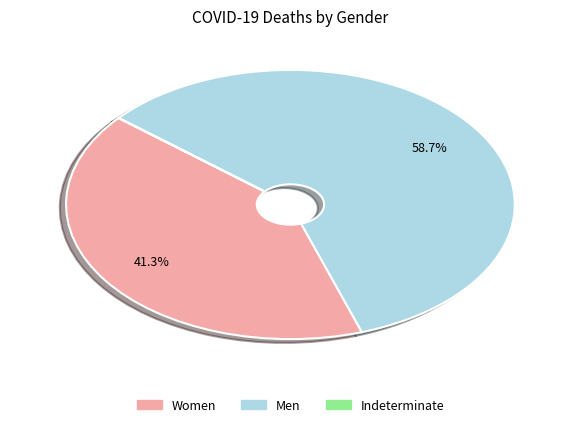

To the nearest percent, what is the difference between the largest and smallest slice percentages?

59%